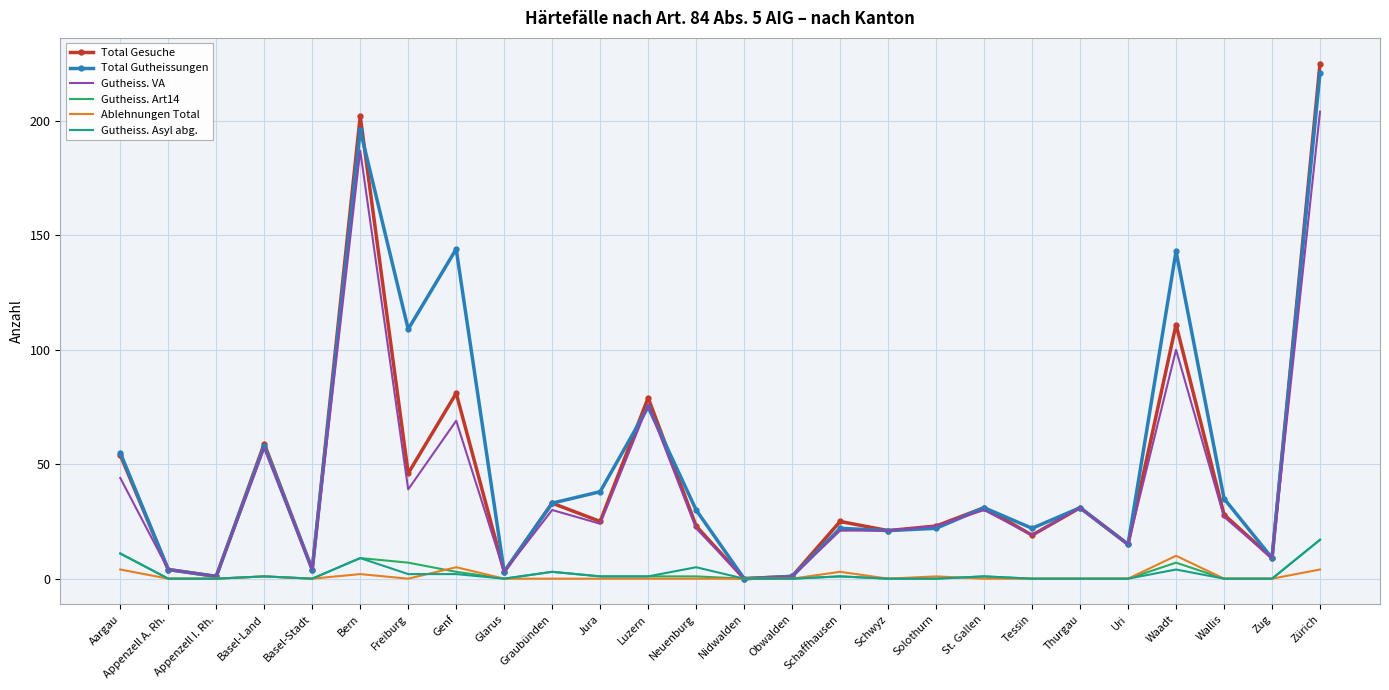

At how many categories does at least one series exceed 182?

2